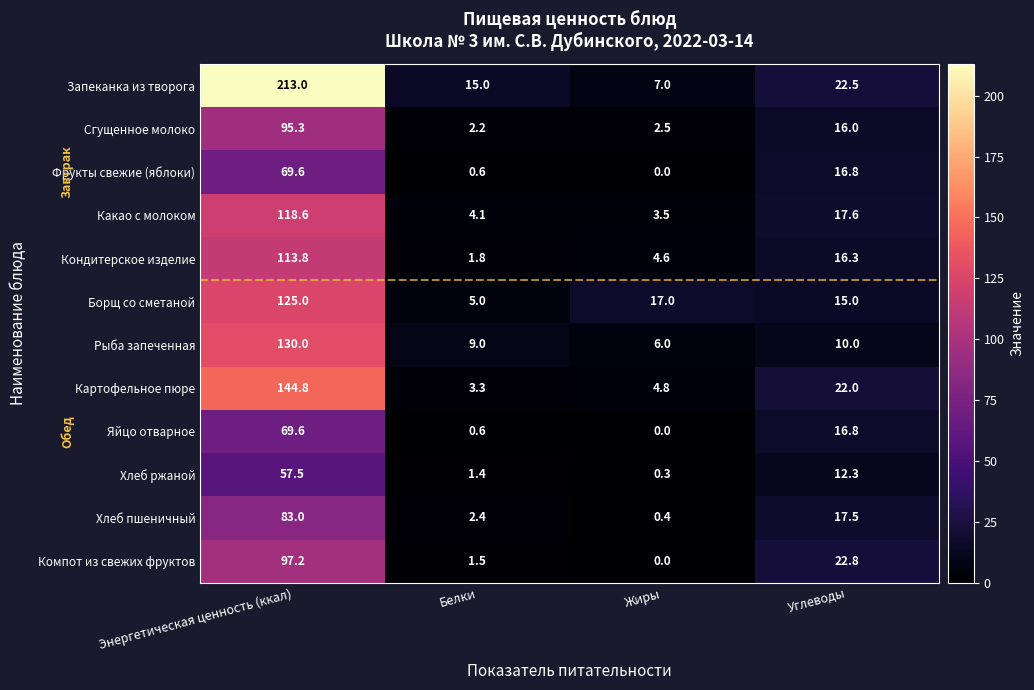

What is the spread (max minus min) of values at Энергетическая ценность (ккал)?

155.5